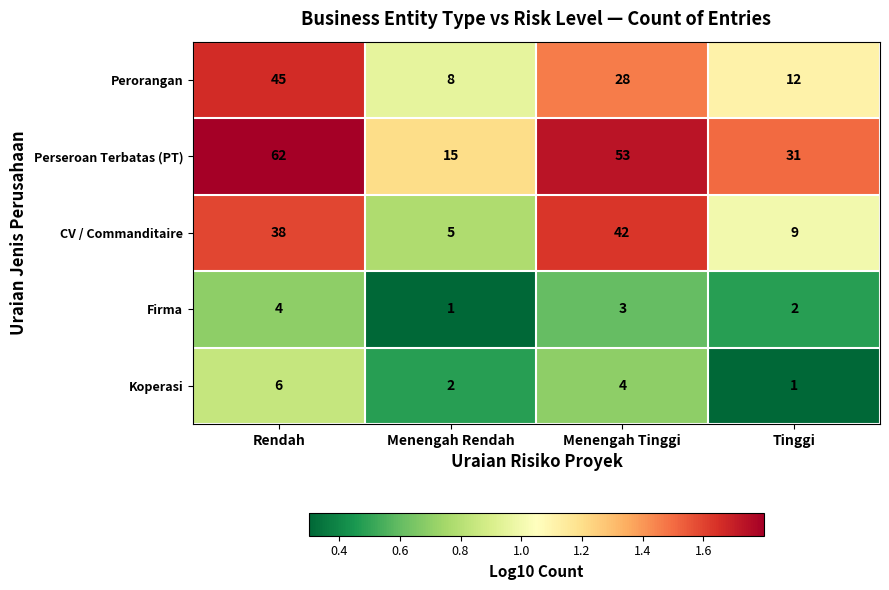

List the series in order of their peak value, lowest first.

Firma, Koperasi, CV / Commanditaire, Perorangan, Perseroan Terbatas (PT)